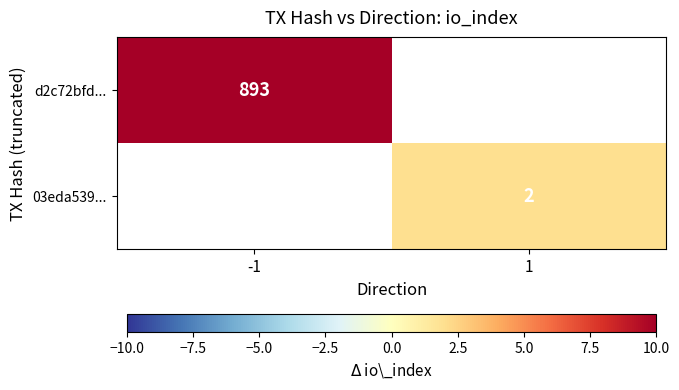

Is it true that d2c72bfd... equals 482 at -1?

False